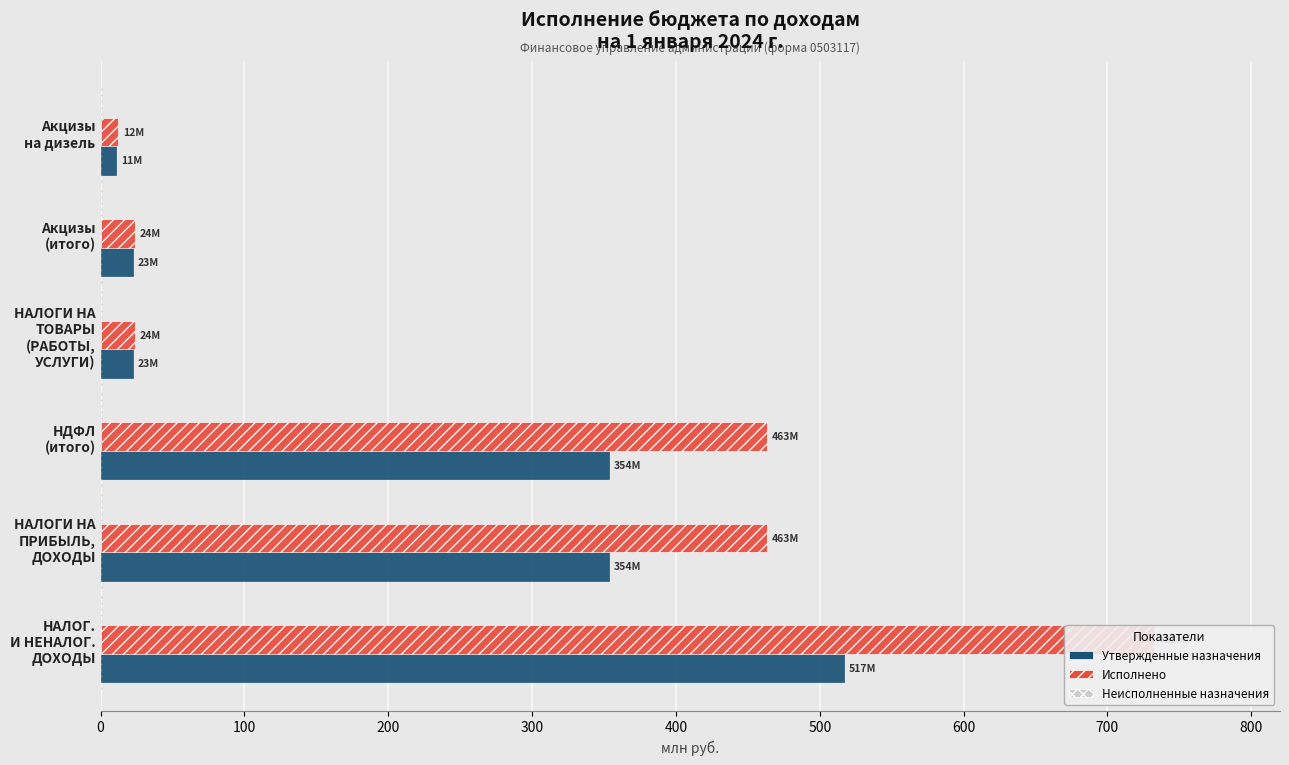

What is the approximate value of Утвержденные назначения at 0?

516.8